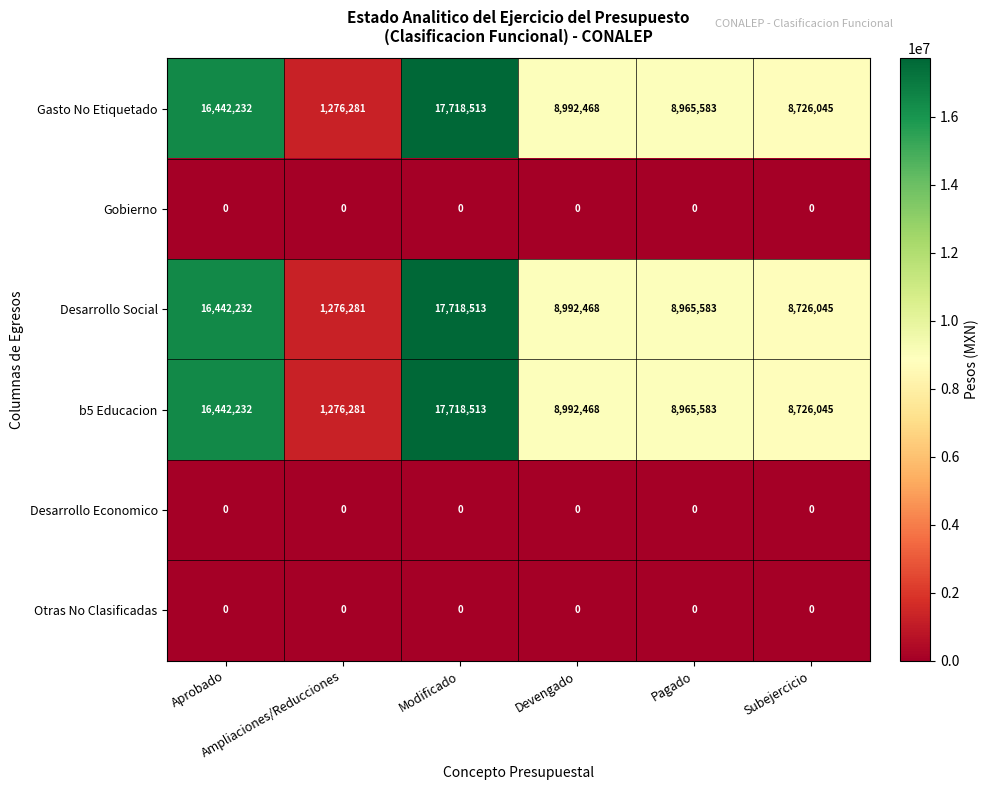

What is the lowest value of the Gasto No Etiquetado series?

1276281